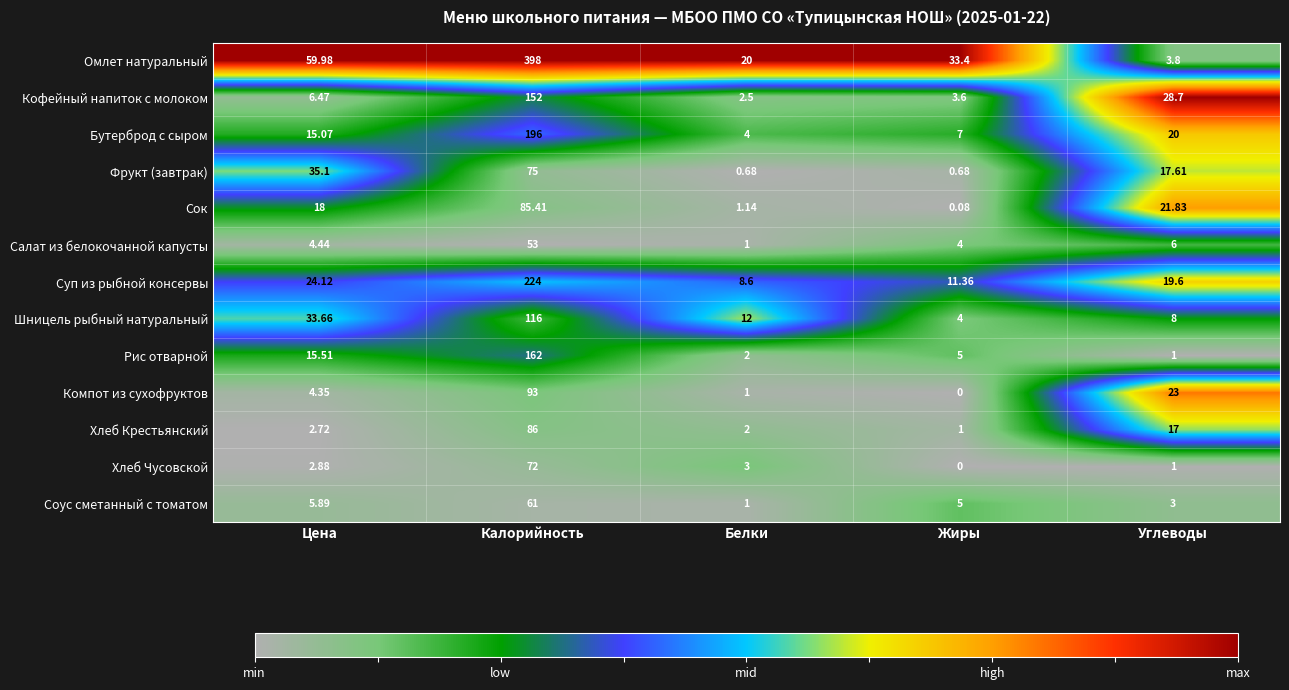

Which series changed the most between Калорийность and Белки?

Омлет натуральный